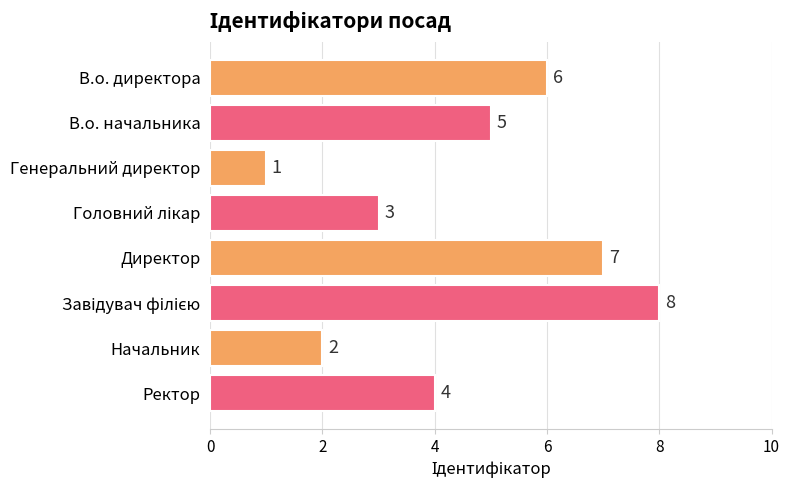

Count the values in the range 3 to 7.

5